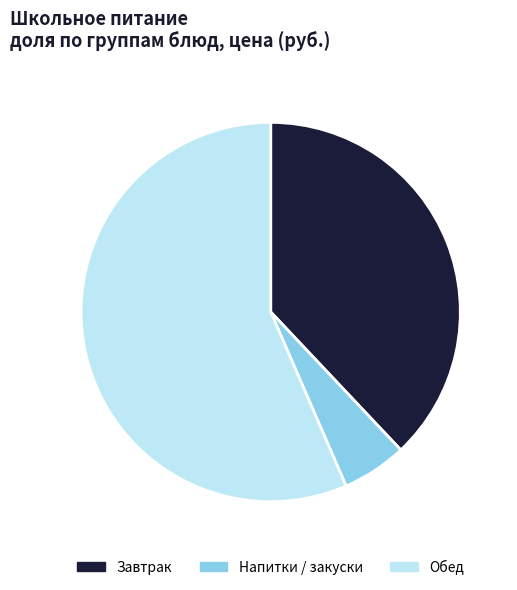

Does any single category account for the majority?

Yes